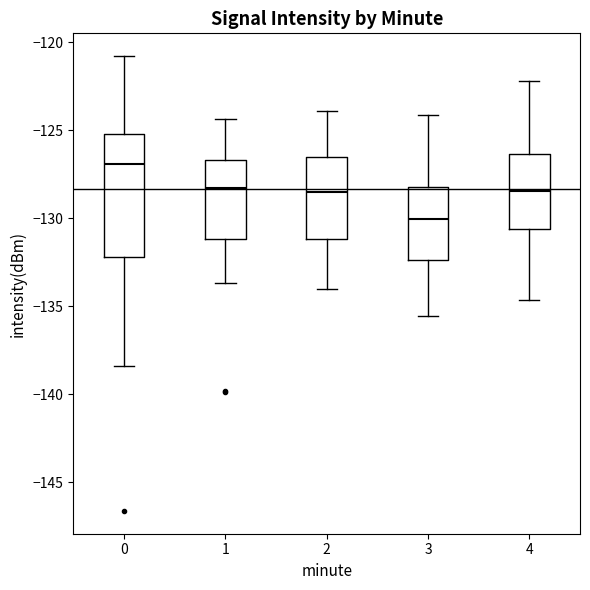

Reading left to right, read every box against the y-axis: the position of its median line, the range the box covers, and the ends of its whiskers. The values are not printed on the chart, so give them approximately, as read against the axis.

0: median -127.0, box -132.0 to -125.0, whiskers -138.5 to -121.0
1: median -128.5, box -131.0 to -126.5, whiskers -133.5 to -124.5
2: median -128.5, box -131.0 to -126.5, whiskers -134.0 to -124.0
3: median -130.0, box -132.5 to -128.5, whiskers -135.5 to -124.0
4: median -128.5, box -130.5 to -126.5, whiskers -134.5 to -122.0